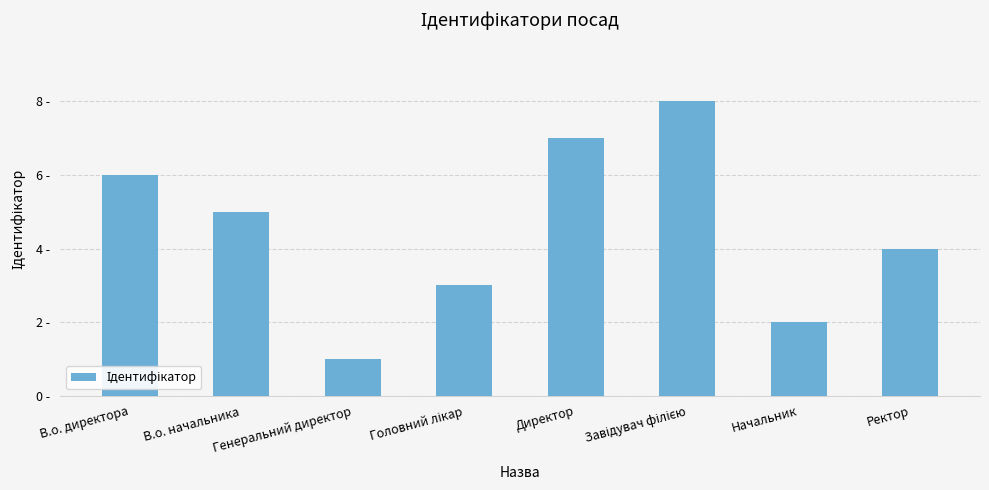

What is the change in value from В.о. начальника to Начальник?

-3